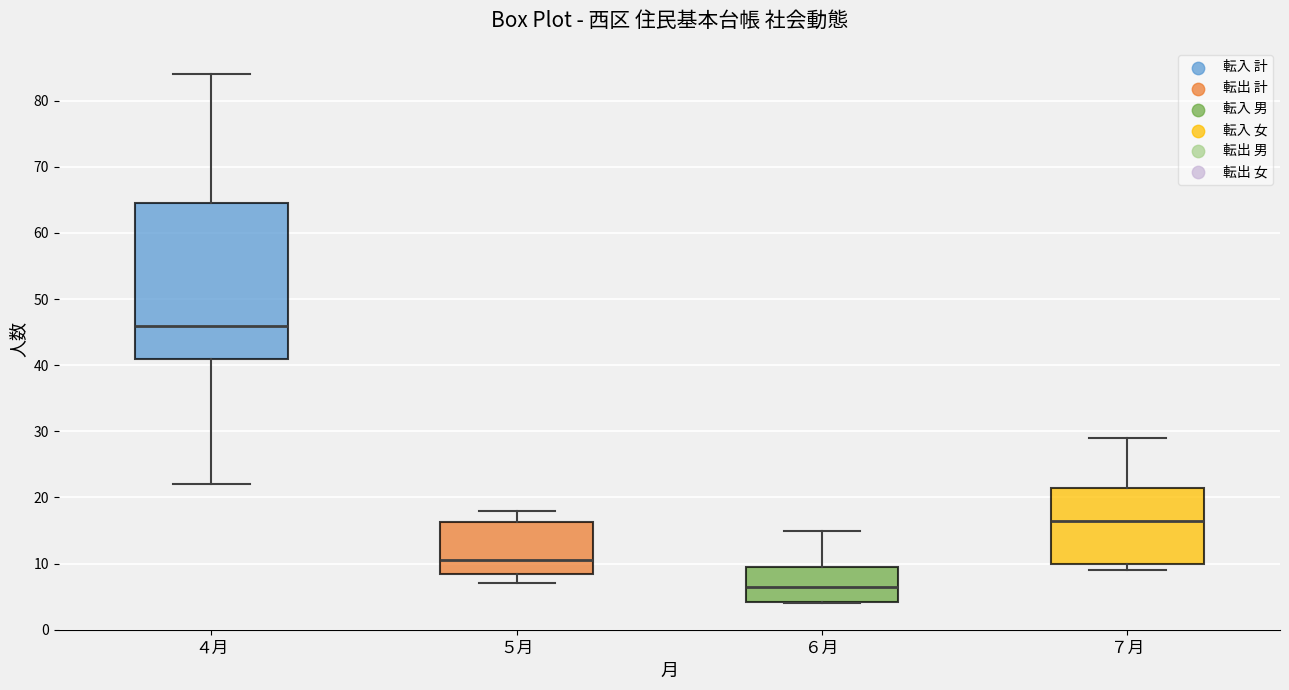

Which box's median line is the lowest?

６月